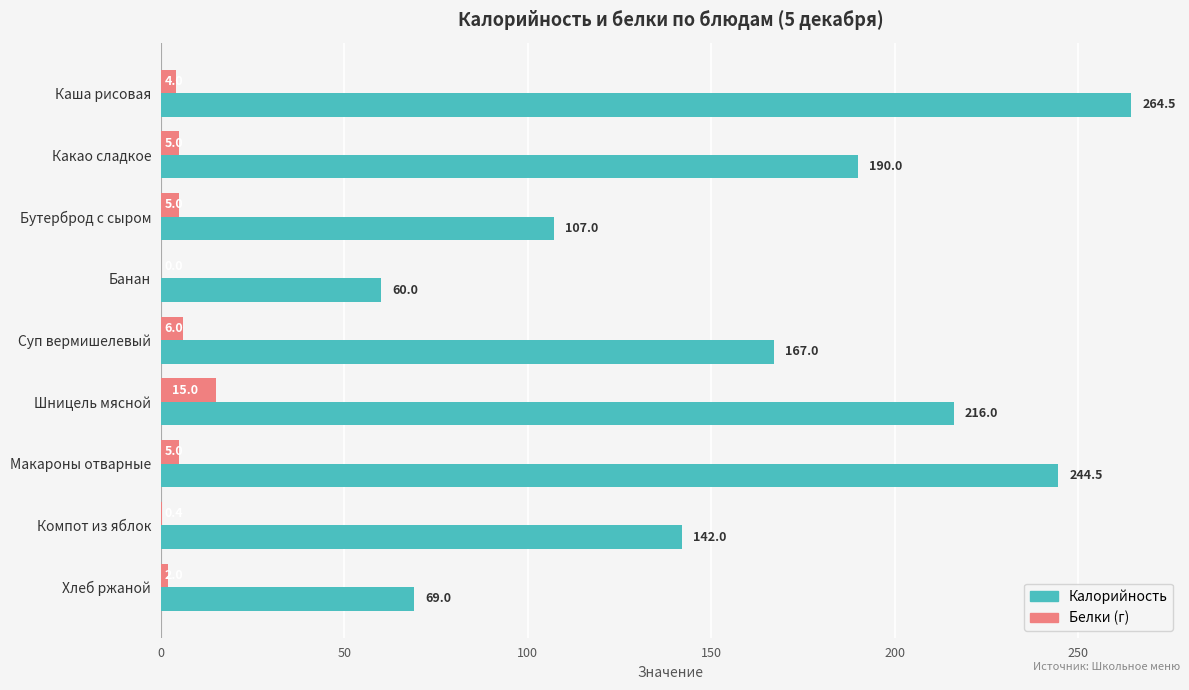

Between Банан and Суп вермишелевый, which series saw the biggest shift?

Калорийность